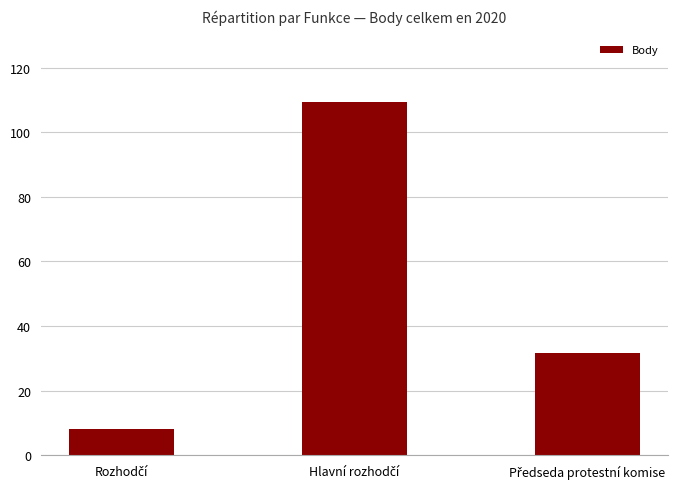

What is the sum of all values?

149.0